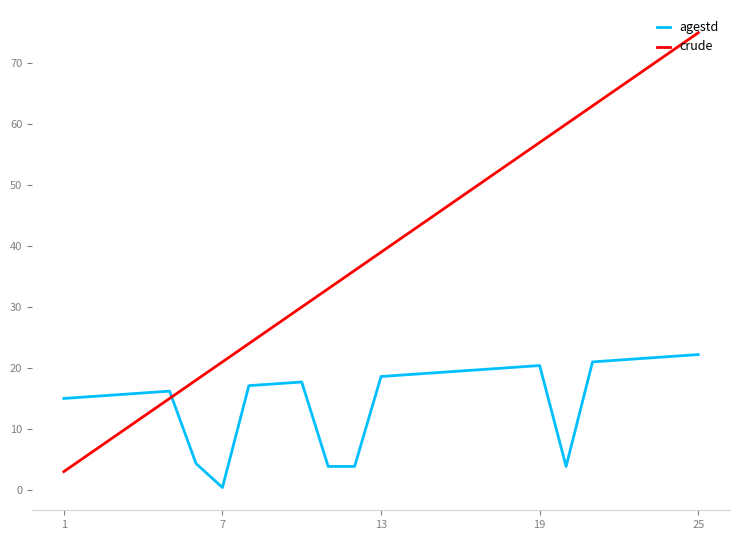

How many intersections are there between agestd and crude?

1